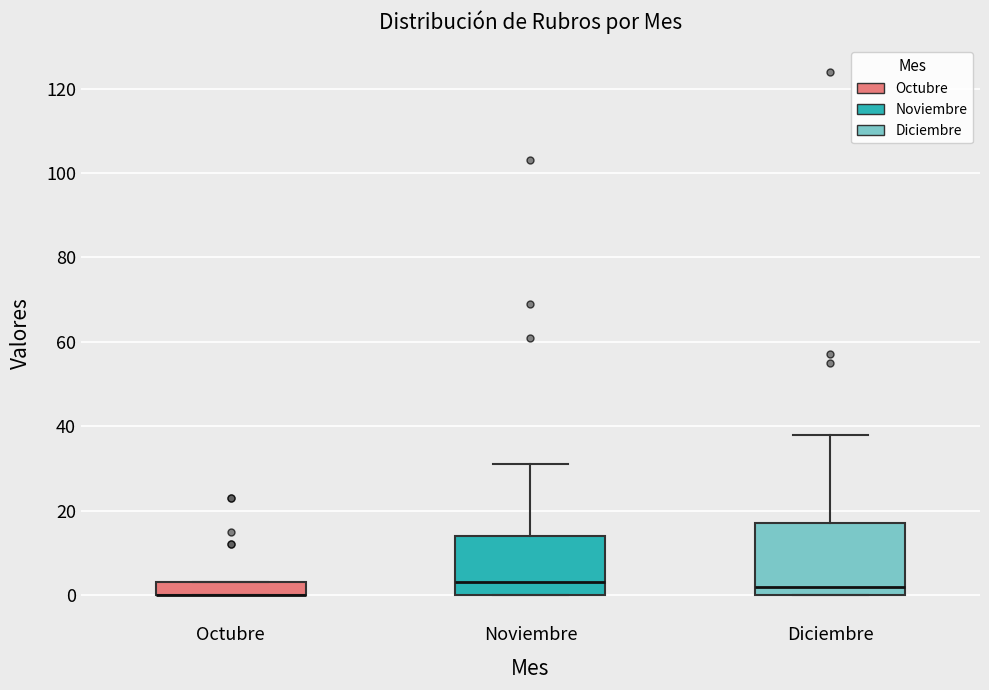

Reading left to right, transcribe this box plot: for each box, give where its median line is, the range the box spans, and where its two whiskers end, as read against the y-axis. The values are not printed on the chart, so give them approximately, as read against the axis.

Octubre: median 0 (drawn on the box's lower edge), box 0 to 4, whiskers 0 to 4
Noviembre: median 4, box 0 to 14, whiskers 0 to 32
Diciembre: median 2, box 0 to 18, whiskers 0 to 38